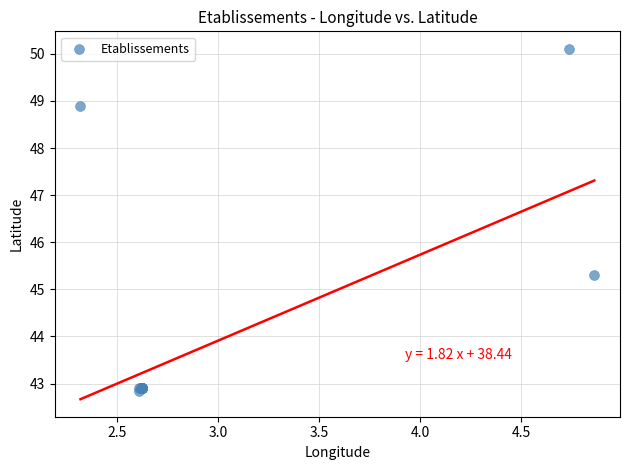

What Y value in the scatter plot is closest to 46?

45.3